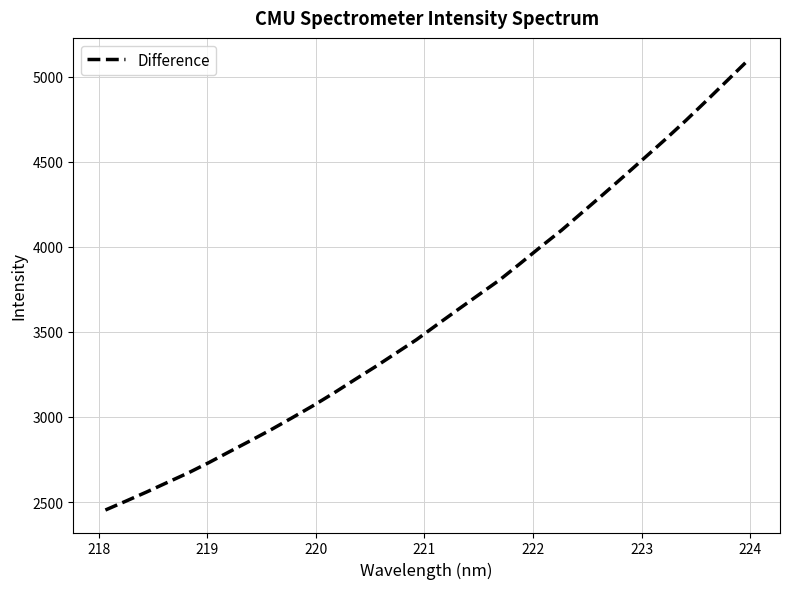

What is the smallest value displayed?

2452.9